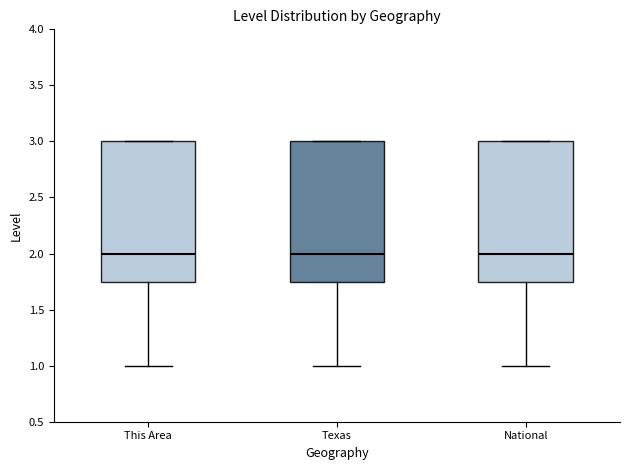

Reading left to right, read every box against the y-axis: the position of its median line, the range the box covers, and the ends of its whiskers. The values are not printed on the chart, so give them approximately, as read against the axis.

This Area: median 2.00, box 1.75 to 3.00, whiskers 1.00 to 3.00
Texas: median 2.00, box 1.75 to 3.00, whiskers 1.00 to 3.00
National: median 2.00, box 1.75 to 3.00, whiskers 1.00 to 3.00